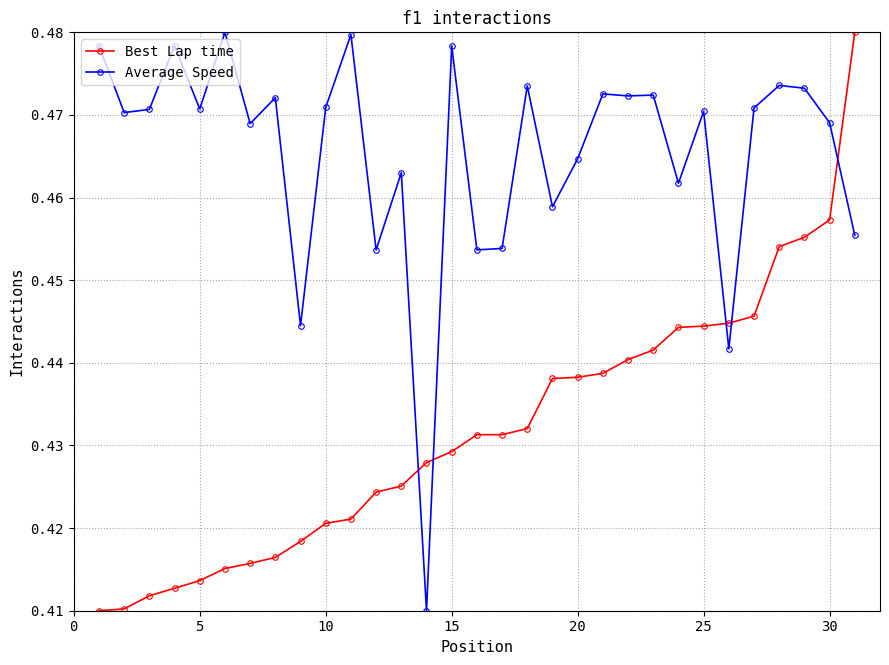

True or false: Best Lap time and Average Speed intersect in this chart.

True